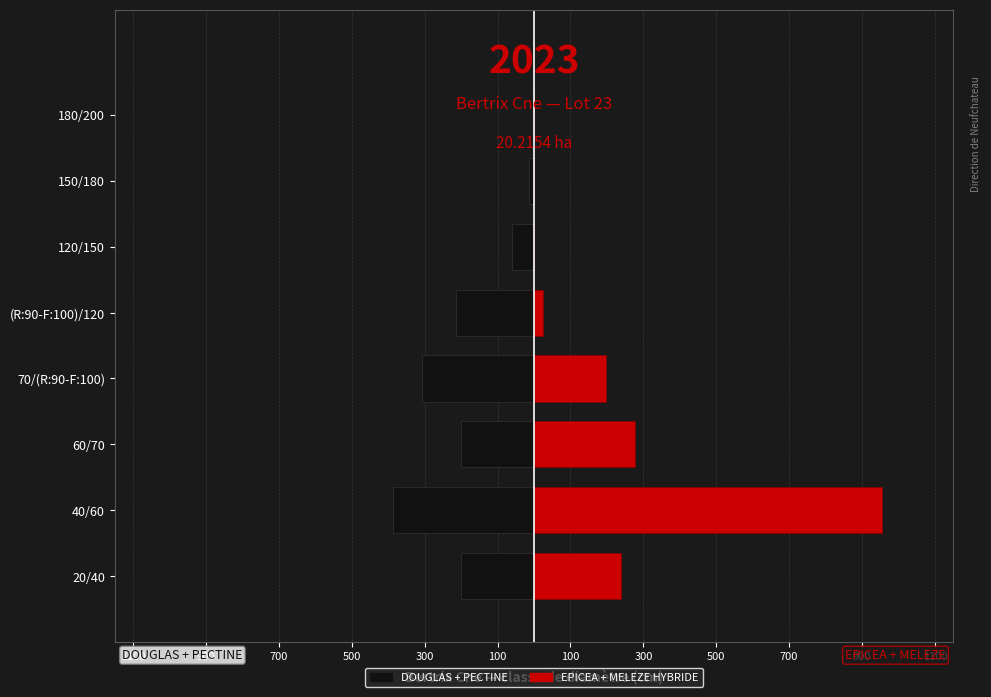

Reading left to right, extract all data points from this chart.

DOUGLAS + PECTINE: -200	-387	-200	-308	-215	-61	-14	-1
EPICEA + MELEZE HYBRIDE: 238	955	277	198	26	0	0	0